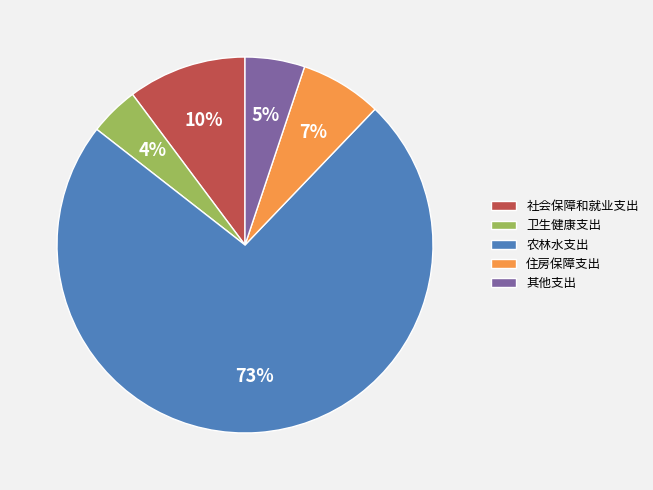

Do 卫生健康支出 and 社会保障和就业支出 together represent more than half of the pie?

No